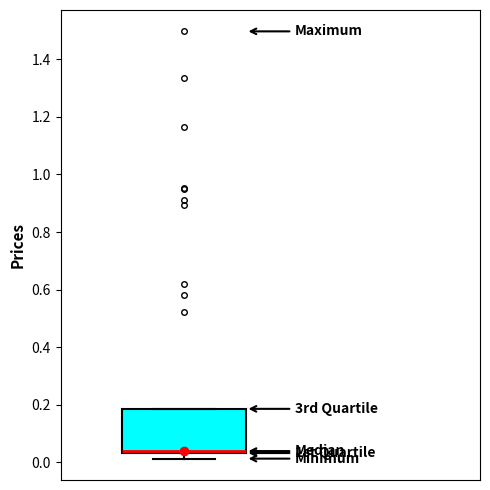

Transcribe this box plot: give where the median line is, the range the box spans, and where the two whiskers end, as read against the y-axis. The values are not printed on the chart, so give them approximately, as read against the axis.

median 0.04 (just above the box's lower edge), box 0.04 to 0.18, whiskers 0.02 to 0.18